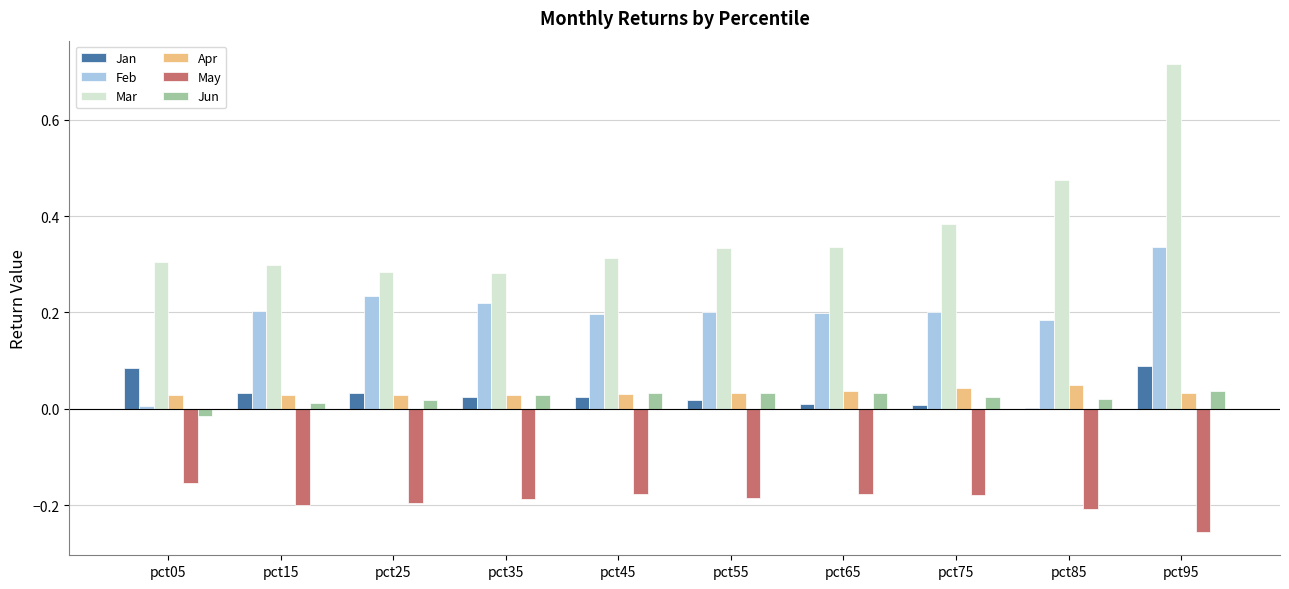

True or false: Mar has a value of 0.8 at pct85.

False